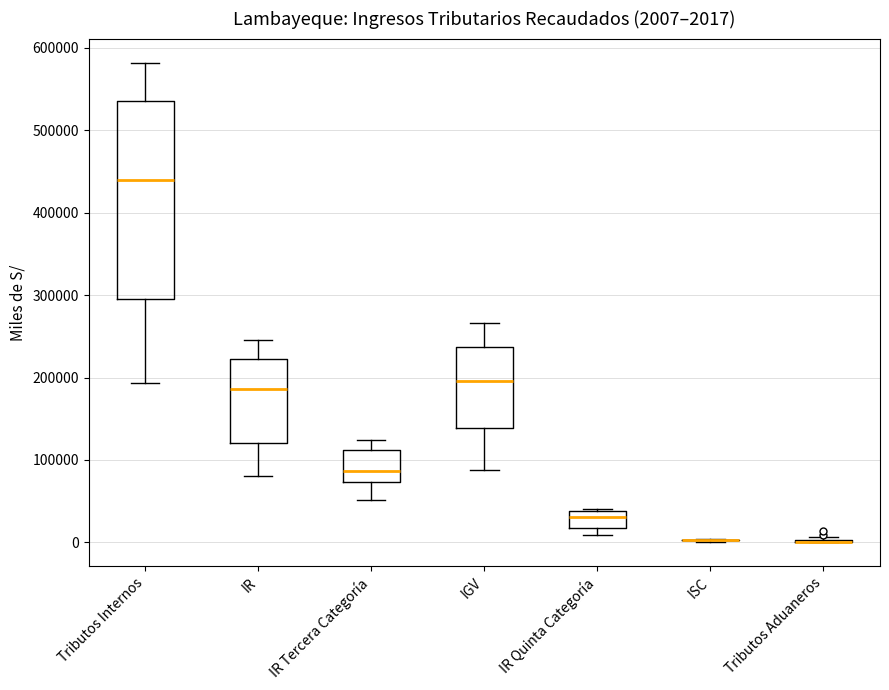

Which box is the tallest, from its lower edge to its upper edge?

Tributos Internos